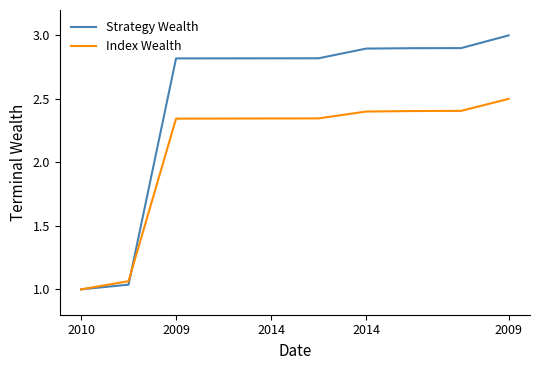

Which series has the largest range (max minus min)?

Strategy Wealth